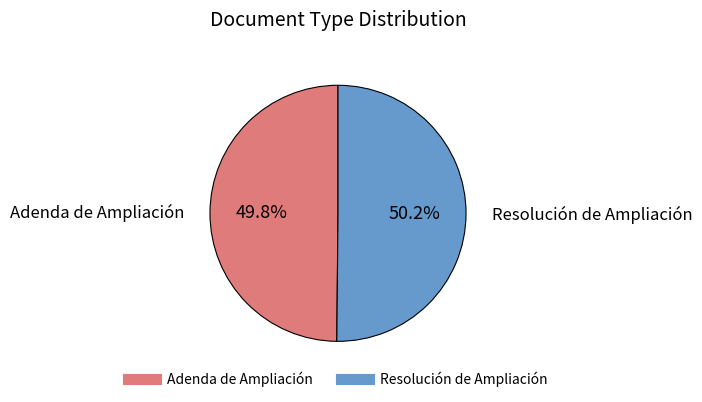

Does any single category account for the majority?

Yes